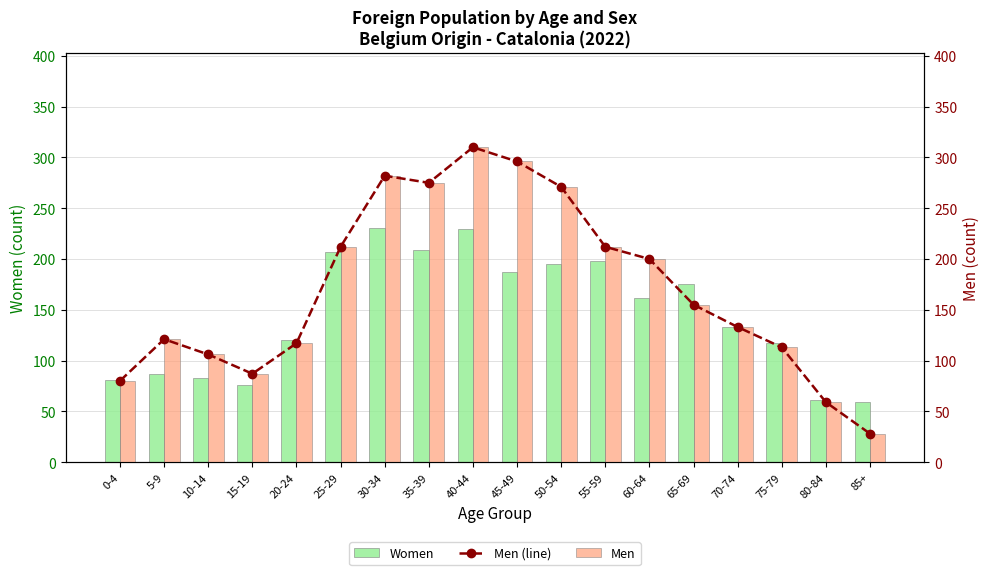

How many groups of bars are there?

18